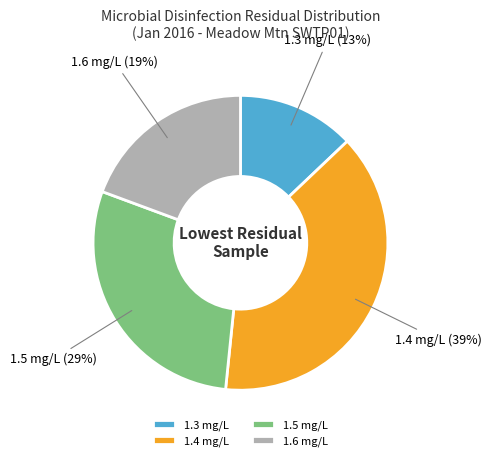

Does 1.6 mg/L account for over 50% of the chart?

No